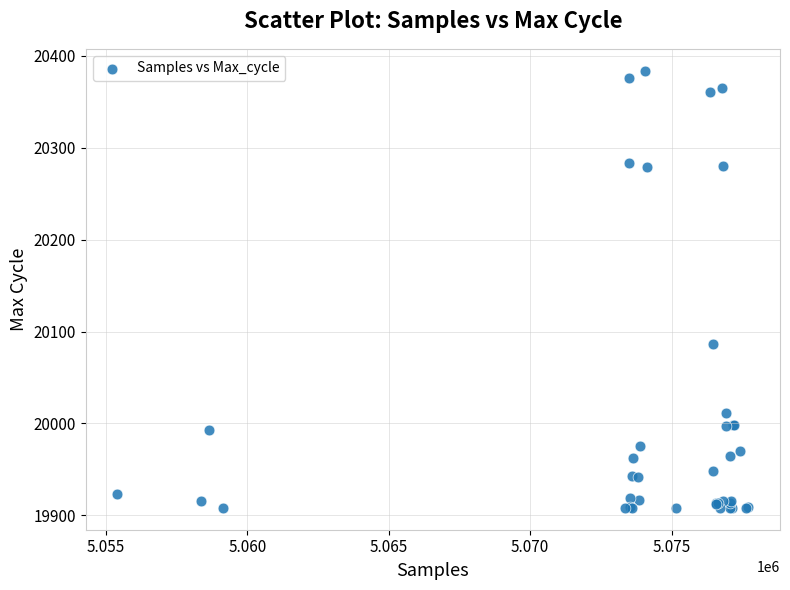

What Y value in the scatter plot is closest to 20146?

20086